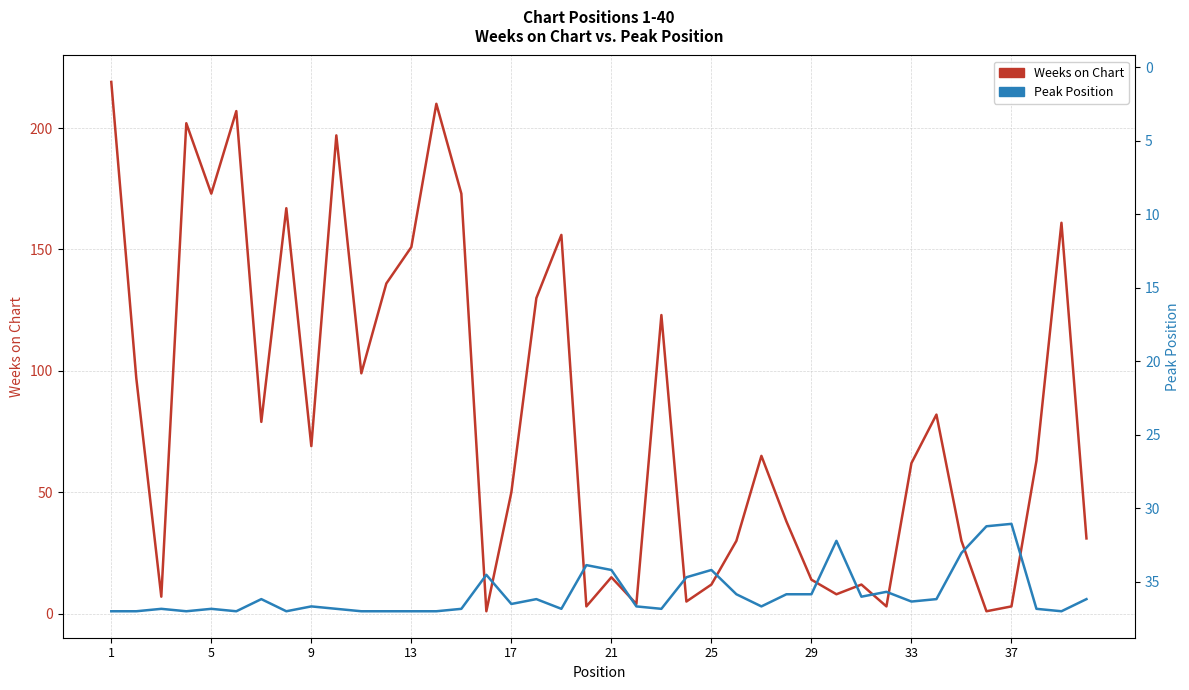

Is it true that Weeks on Chart equals 16 at 25?

False